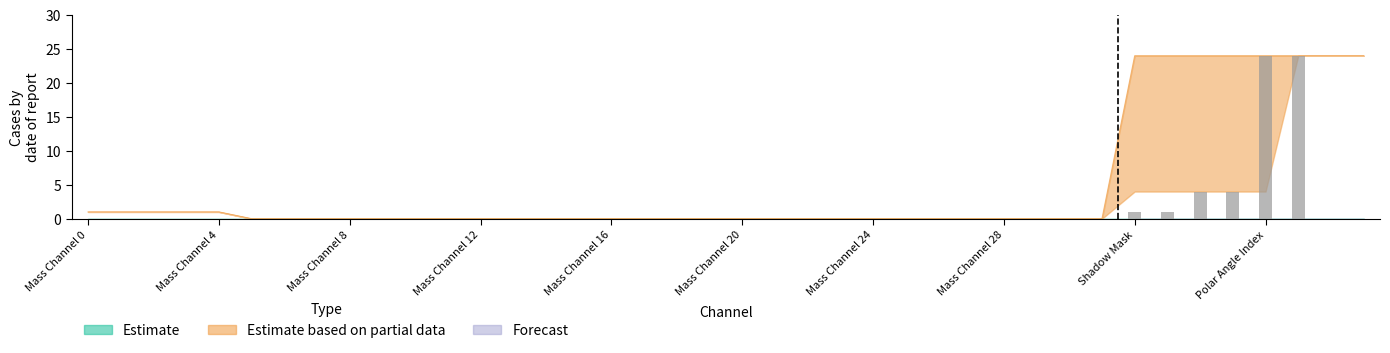

Where is Forecast nearest to the value 0?

Mass Channel 0